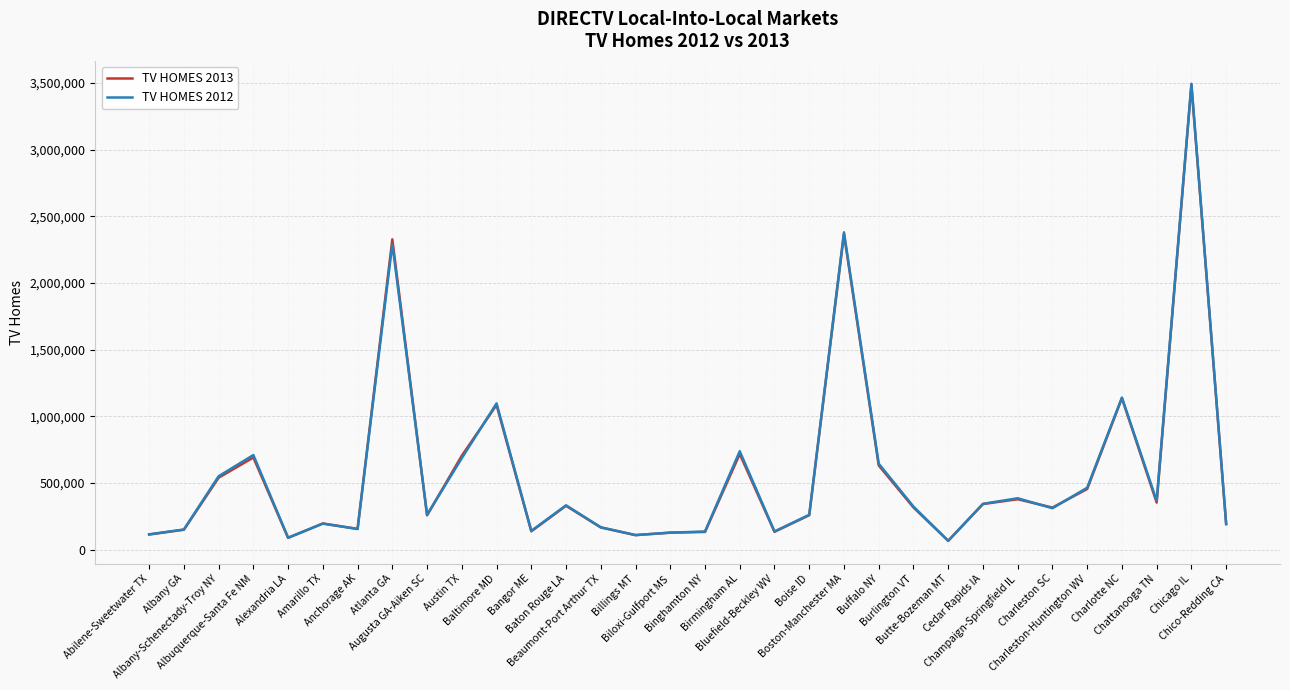

After their last crossing, which series has the higher values: TV HOMES 2012 or TV HOMES 2013?

TV HOMES 2012